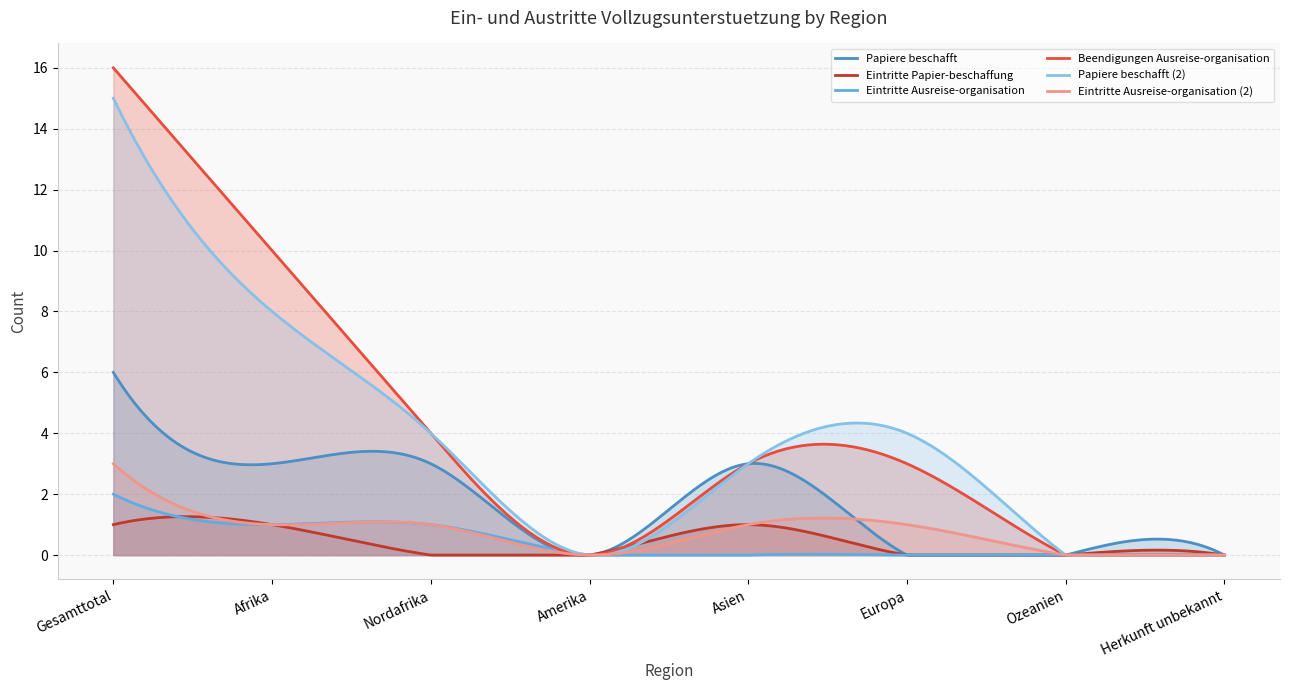

Is it true that Eintritte Papier-beschaffung equals 0 at Amerika?

True